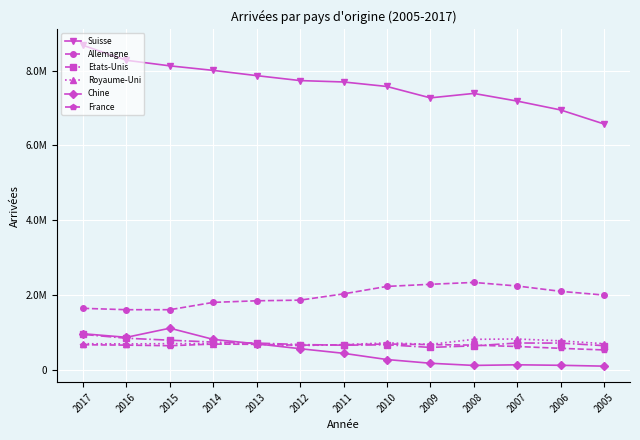

Does the chart have visible grid lines?

Yes